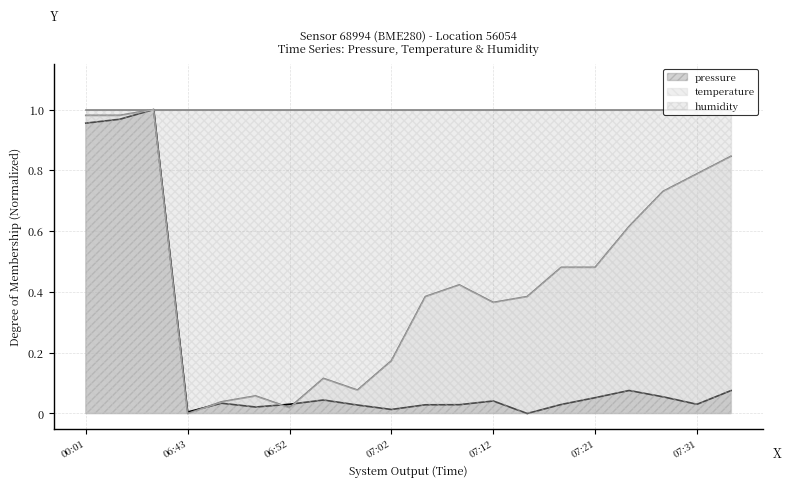

List the series in order of their overall mean, lowest first.

pressure, temperature, humidity